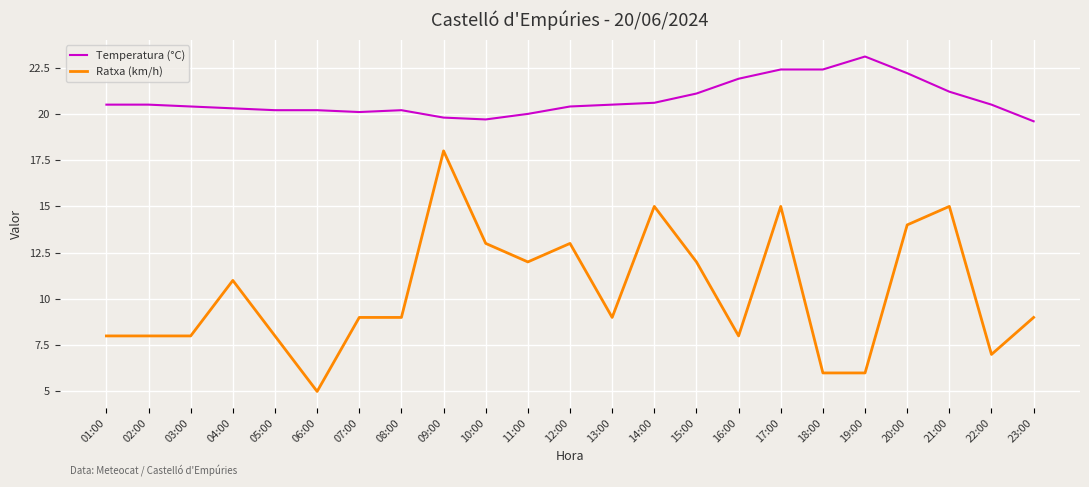

List the series in order of their peak value, highest first.

Temperatura (°C), Ratxa (km/h)